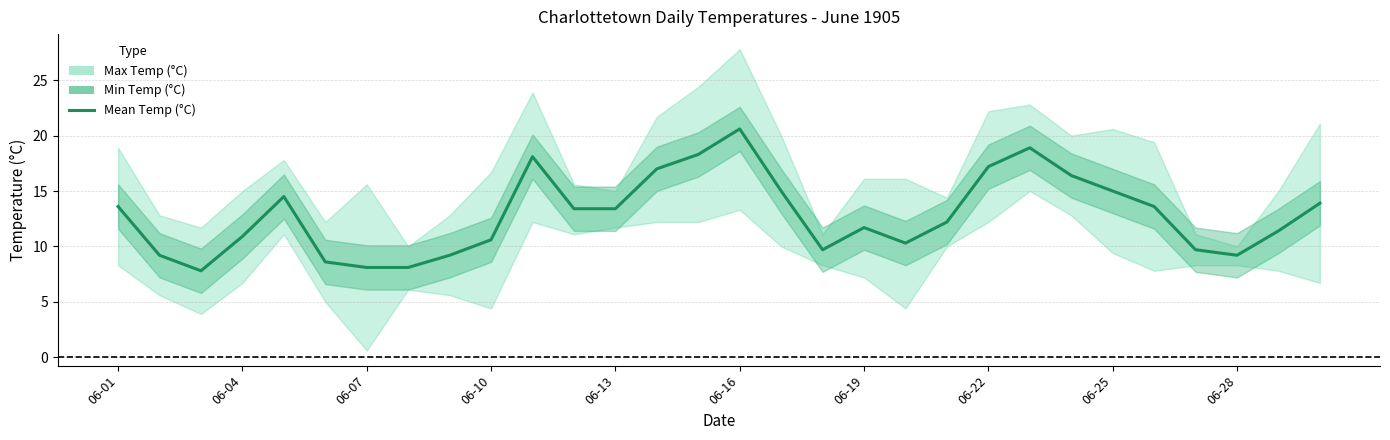

Approximately how many times larger is the value at 06-28 compared to 19?

1.0